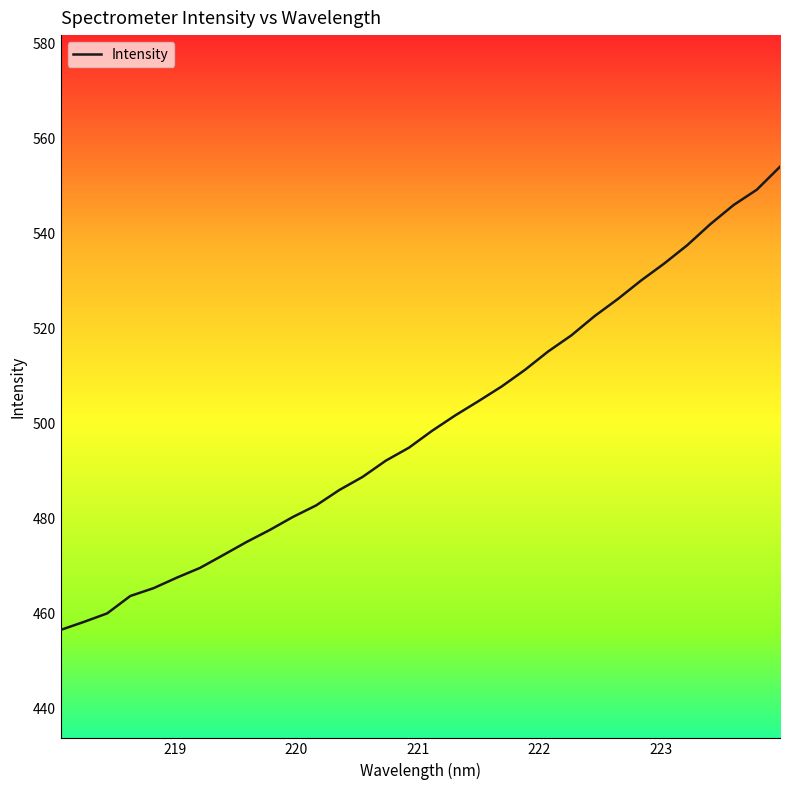

How many lines are shown in the chart?

1